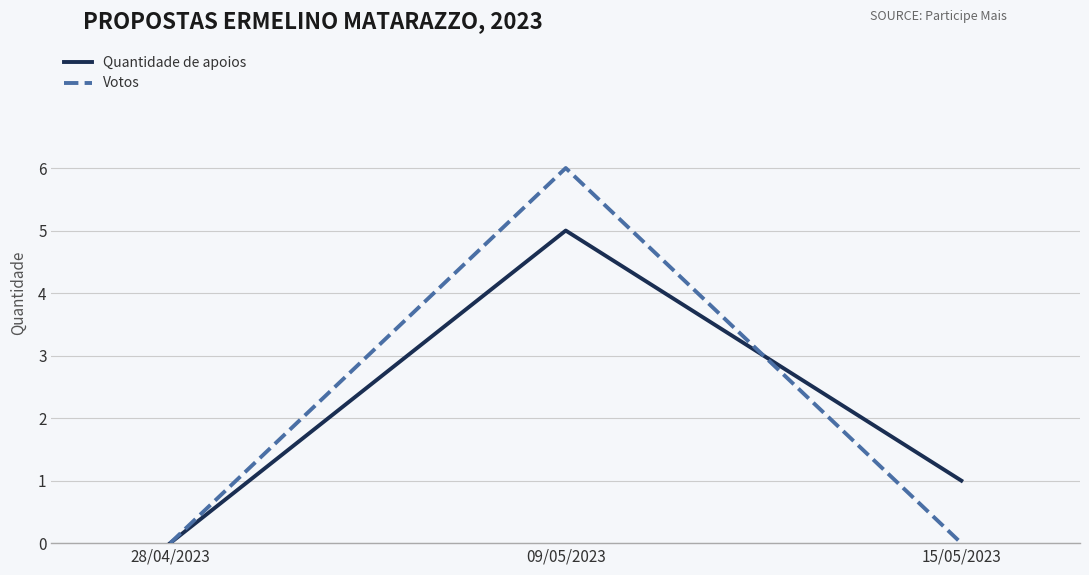

At which label does Quantidade de apoios first exceed 1?

09/05/2023